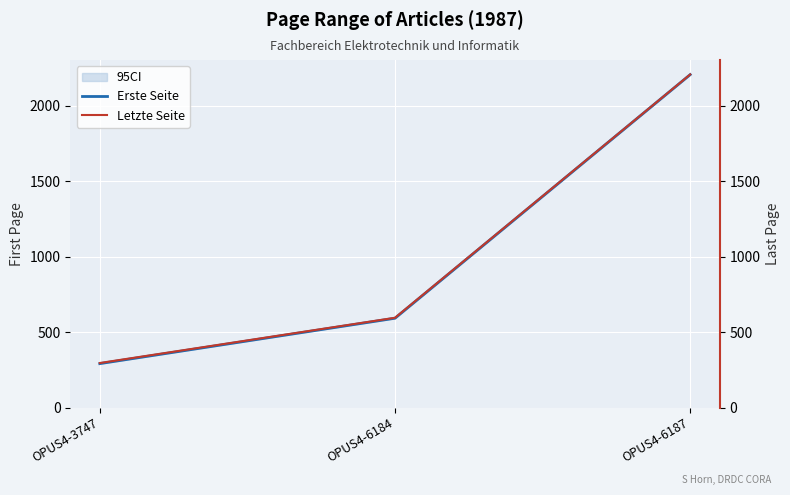

Which series has the largest range (max minus min)?

Erste Seite